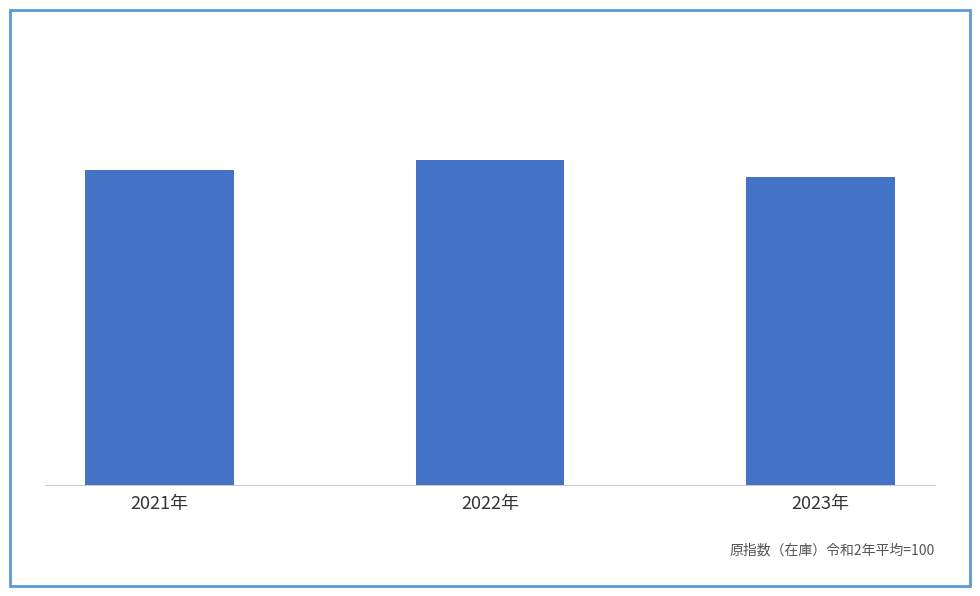

How many data points are less than 84?

1